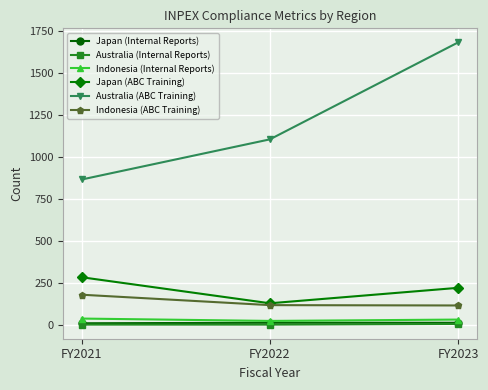

Which series has the largest total across all categories?

Australia (ABC Training)